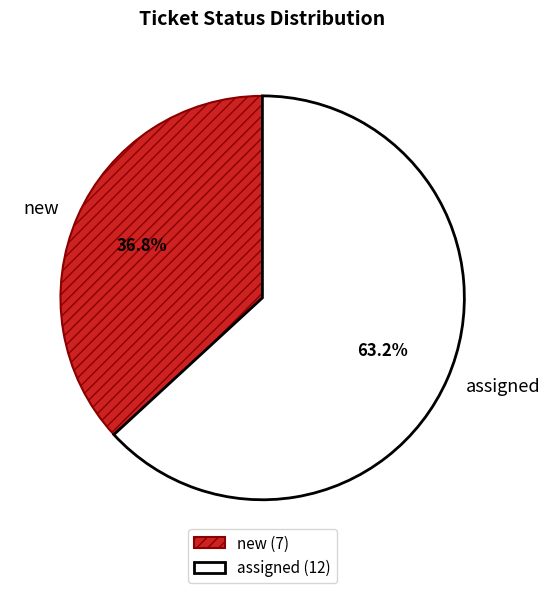

What percentage is the new slice, to the nearest percent?

37%